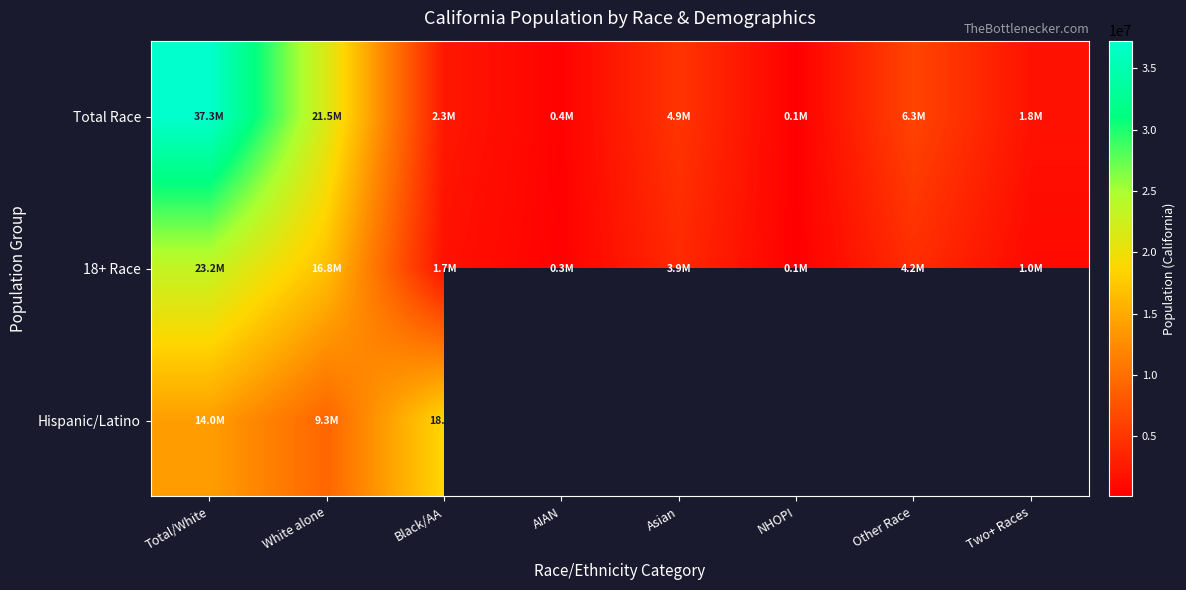

How many data points does each series have?

8